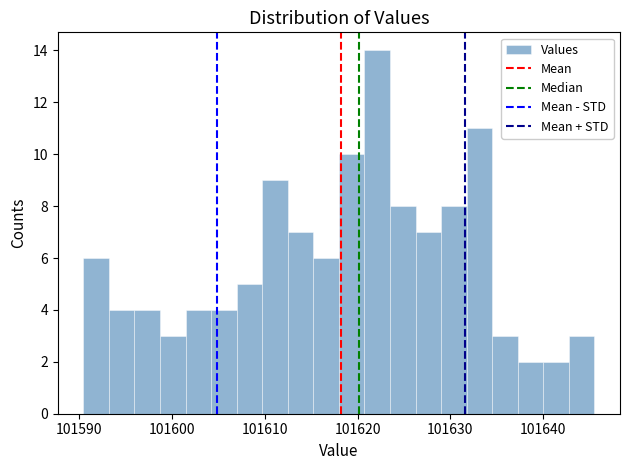

Read against the x-axis, roughly where is the centre of the tallest bar?

101622